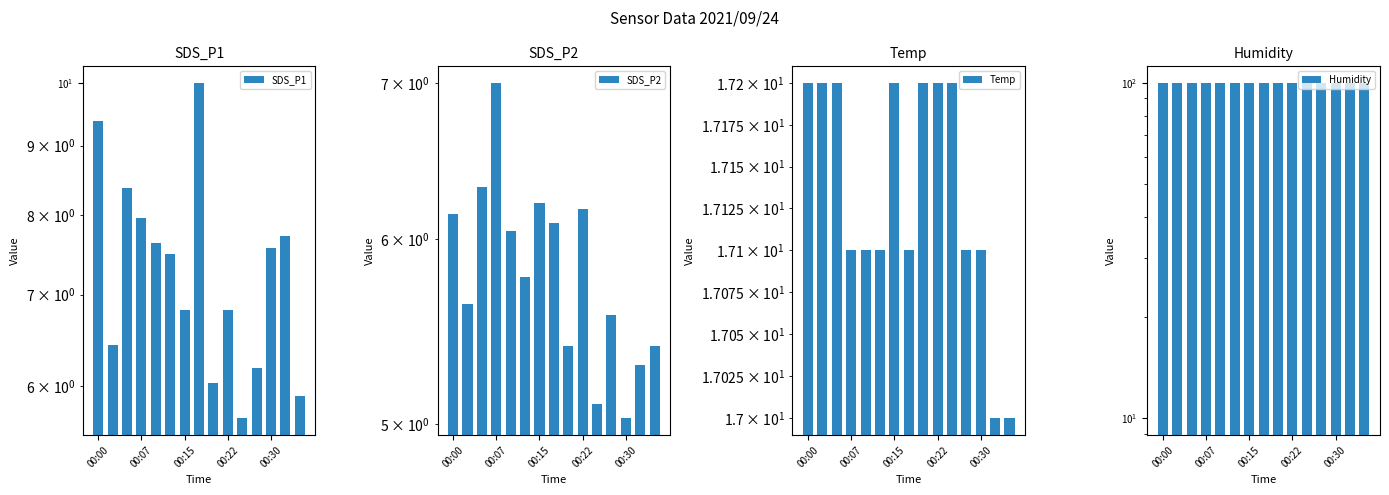

Which series has the largest range (max minus min)?

SDS_P1